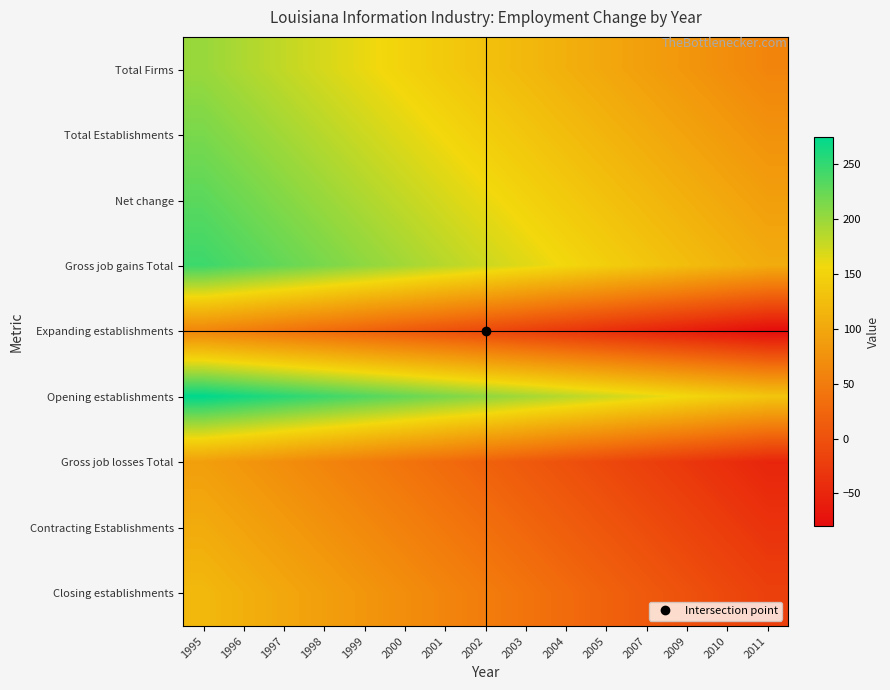

Which has a higher value, 2001 or 2007?

2001